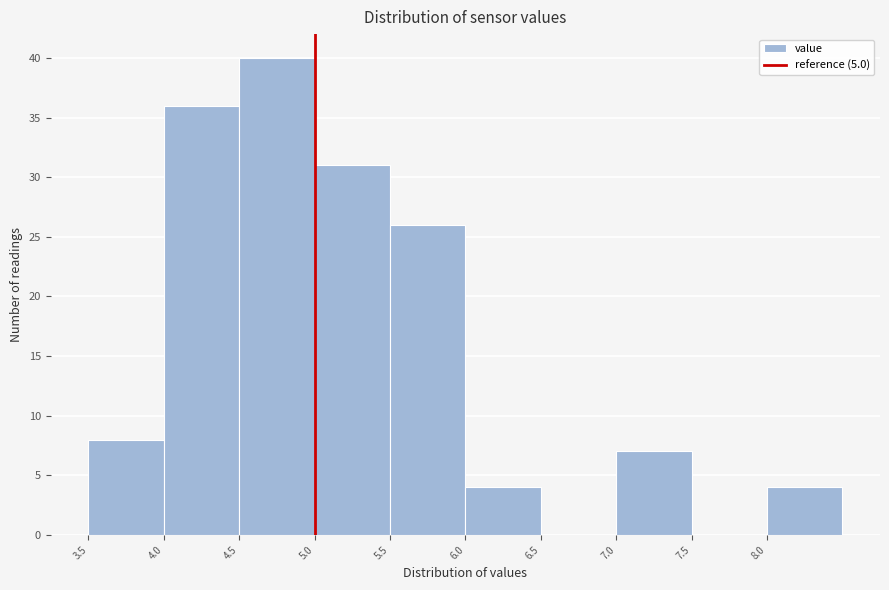

Reading left to right, list every bar in this chart as the range it spans on the x-axis followed by its height. The values are not printed on the chart, so give them approximately, as read against the axis.

3.5 to 4.0: 8
4.0 to 4.5: 36
4.5 to 5.0: 40
5.0 to 5.5: 31
5.5 to 6.0: 26
6.0 to 6.5: 4
6.5 to 7.0: 0
7.0 to 7.5: 7
7.5 to 8.0: 0
8.0 to 8.5: 4